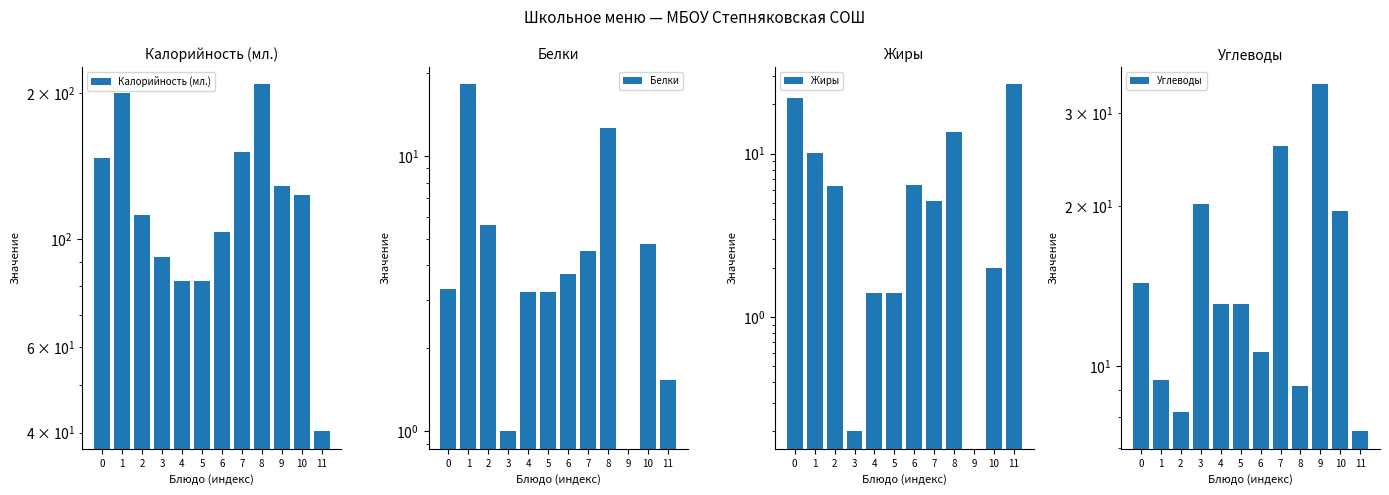

Is the value of Углеводы at 3 greater than the value of Белки at 1?

Yes